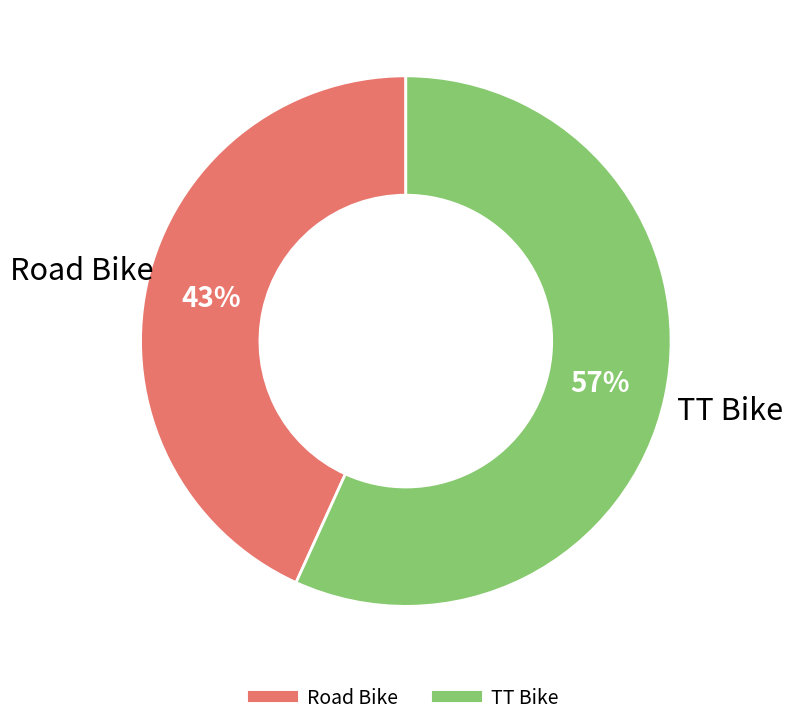

What is the majority slice?

TT Bike